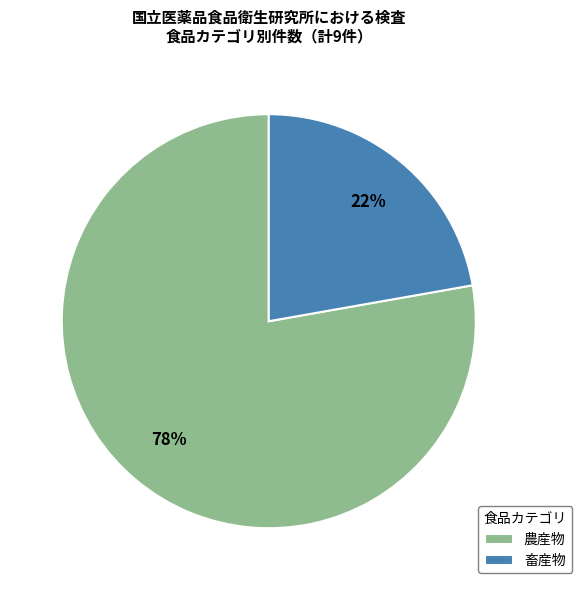

To the nearest percent, what is the difference between the largest and smallest slice percentages?

56%